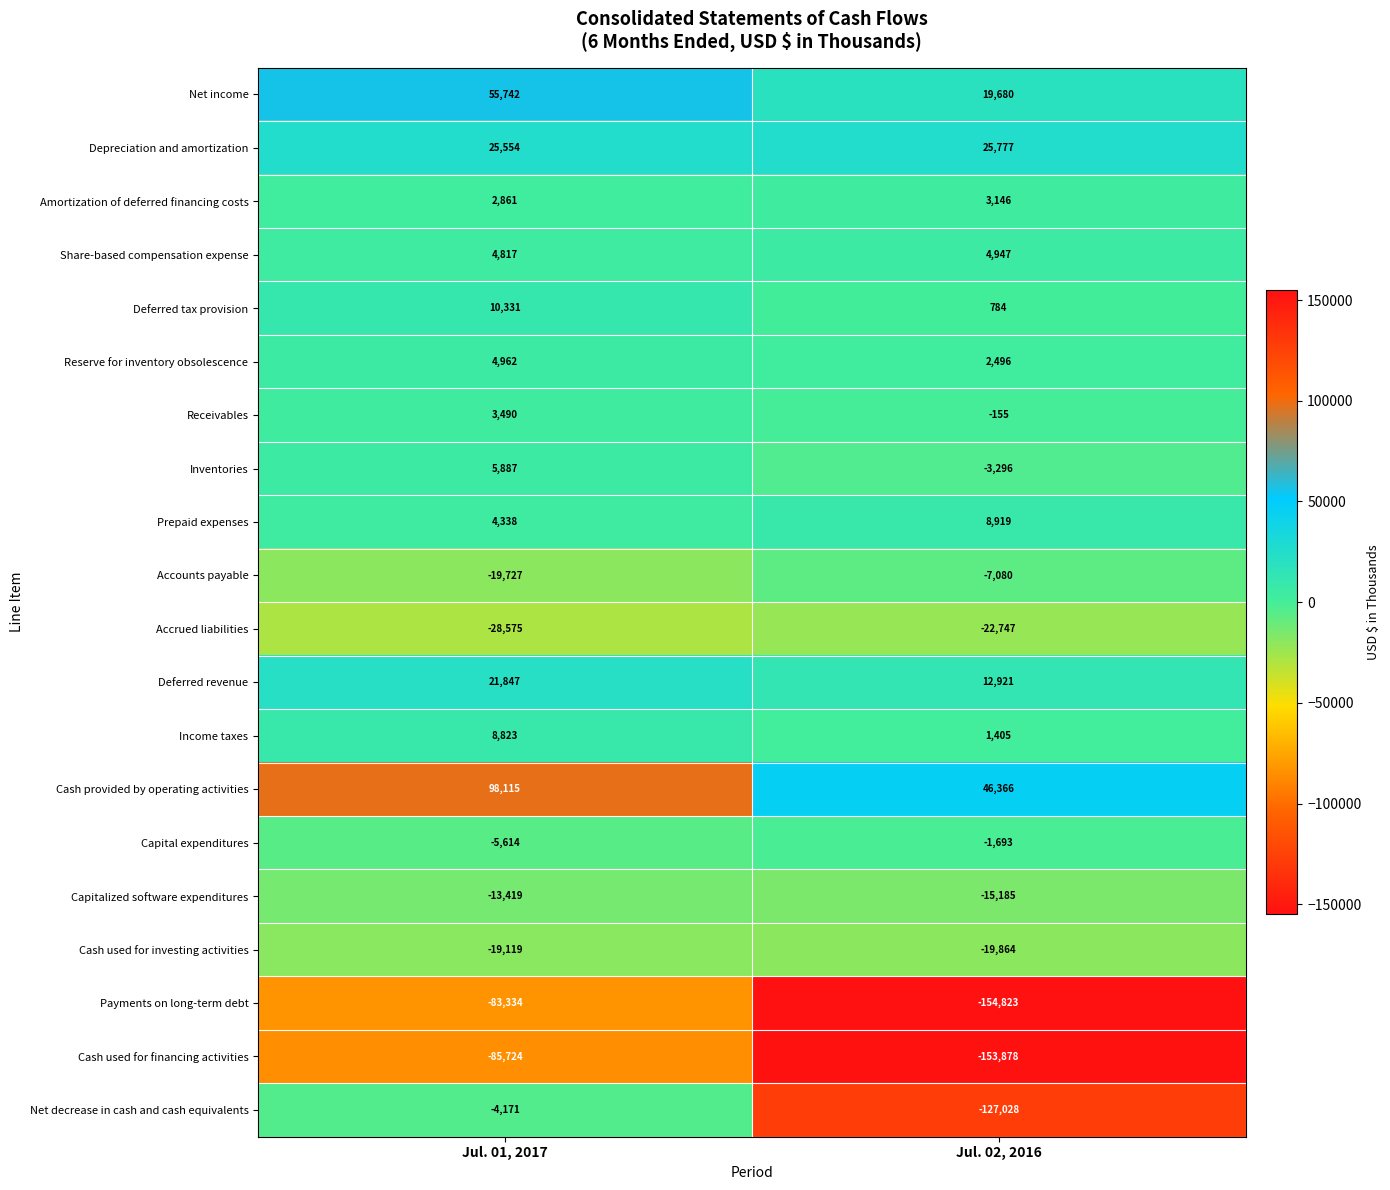

What is the minimum value shown in the chart?

-154823